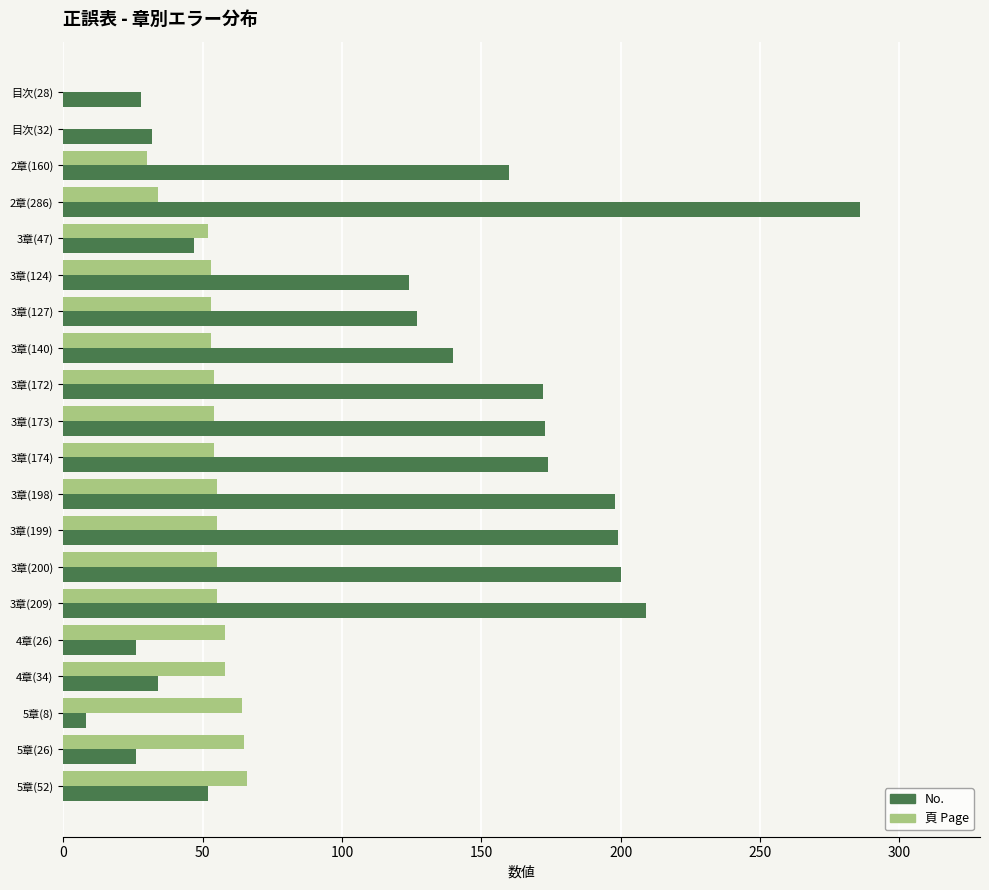

Is the value of No. at 3章(209) greater than the value of 頁 Page at 3章(127)?

Yes